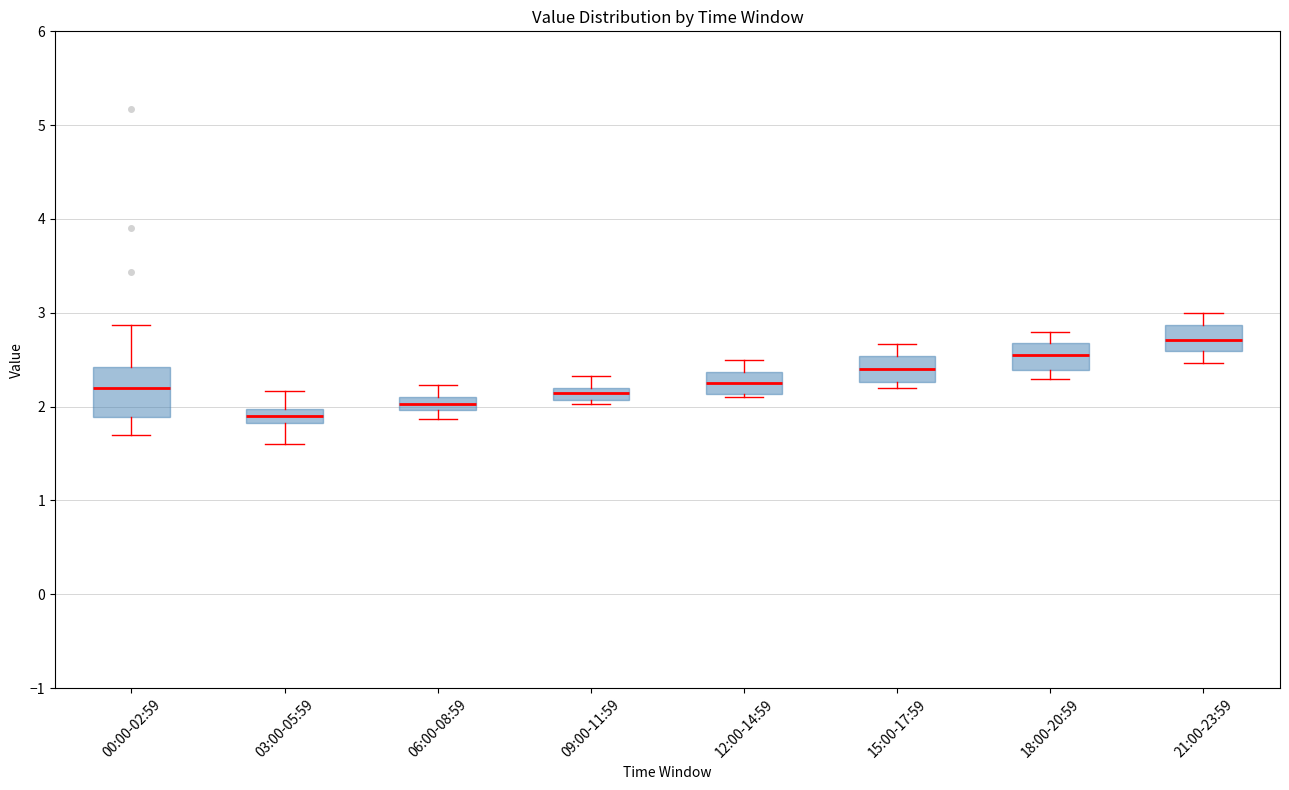

Which box's median line is the highest?

21:00-23:59